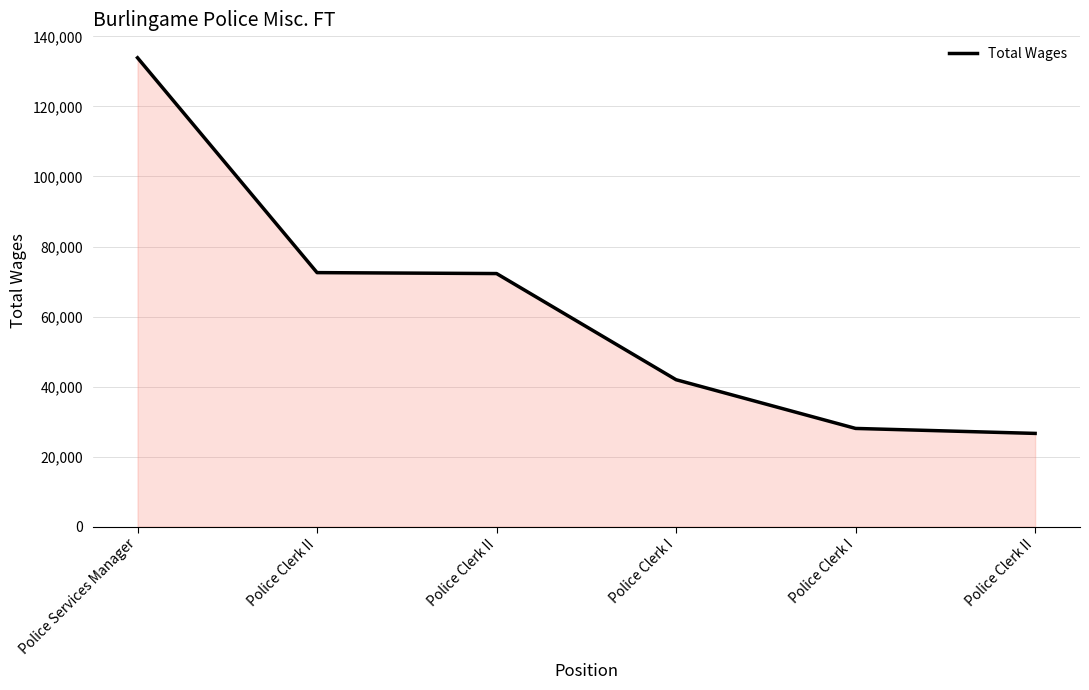

Reading left to right, extract all data points from this chart.

Police Services Manager=133896	Police Clerk II=72544	Police Clerk II=72275	Police Clerk I=41958	Police Clerk I=28047	Police Clerk II=26626